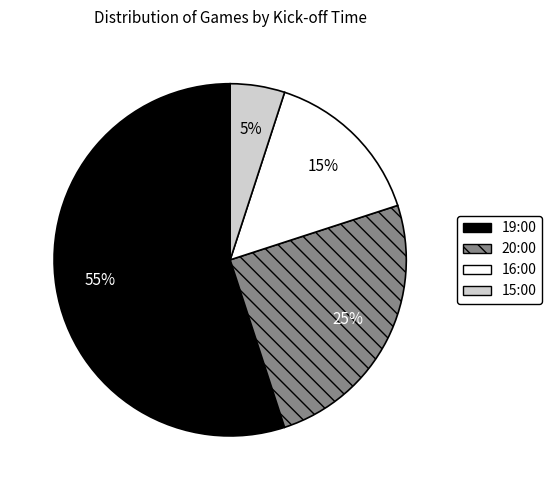

To the nearest percent, what is the average slice percentage?

25%